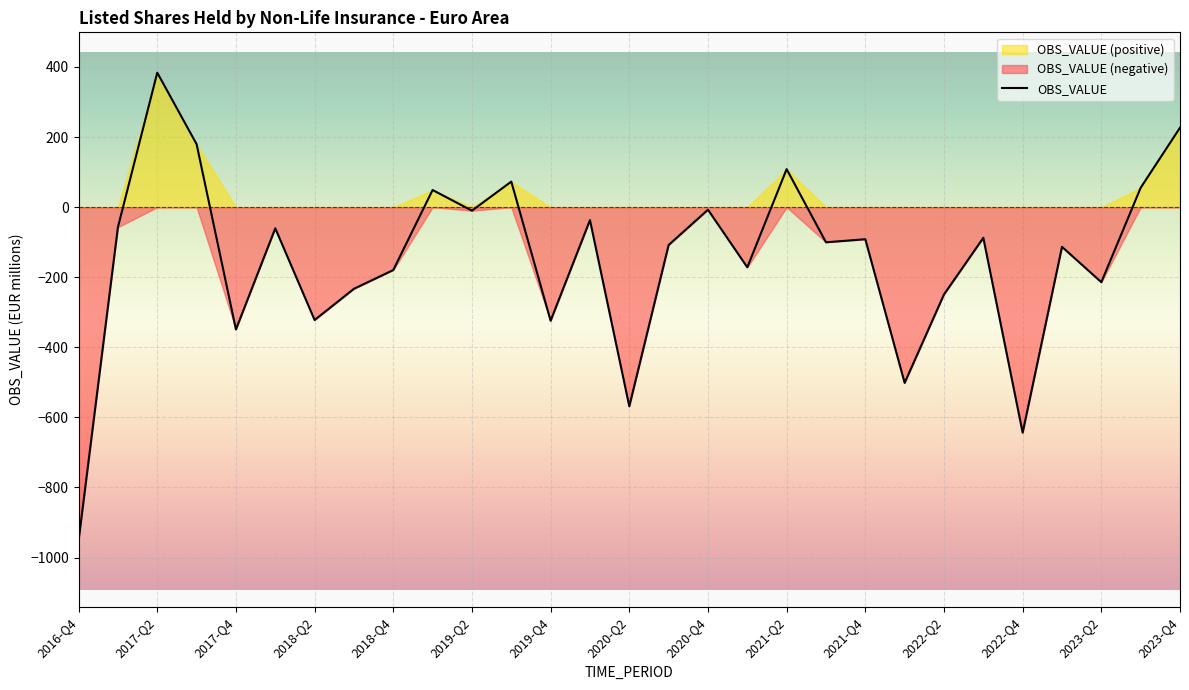

Which category has the highest value in the OBS_VALUE series?

2017-Q2